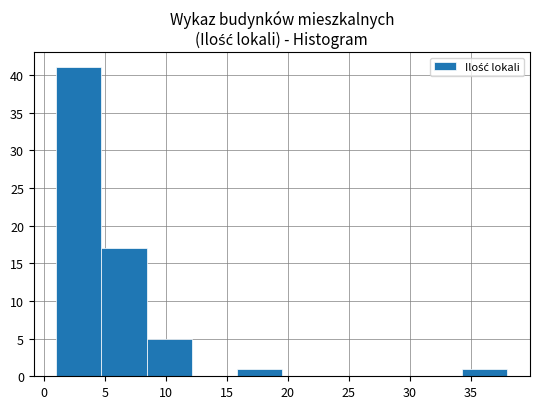

Reading left to right, list every bar in this chart as the range it spans on the x-axis followed by its height. Neither the bar edges nor the heights are printed on the chart, so give them approximately, as read against the axes.

1.0 to 4.7: 41
4.7 to 8.4: 17
8.4 to 12.1: 5
12.1 to 15.8: 0
15.8 to 19.5: 1
19.5 to 23.2: 0
23.2 to 26.9: 0
26.9 to 30.6: 0
30.6 to 34.3: 0
34.3 to 38.0: 1